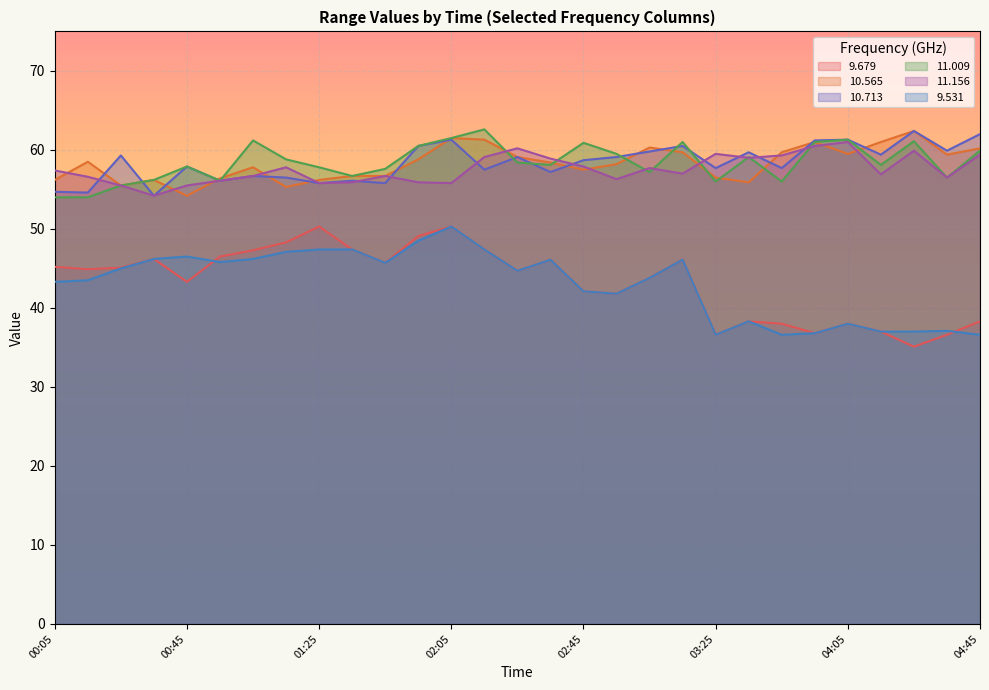

At how many categories does at least one series exceed 60?

13